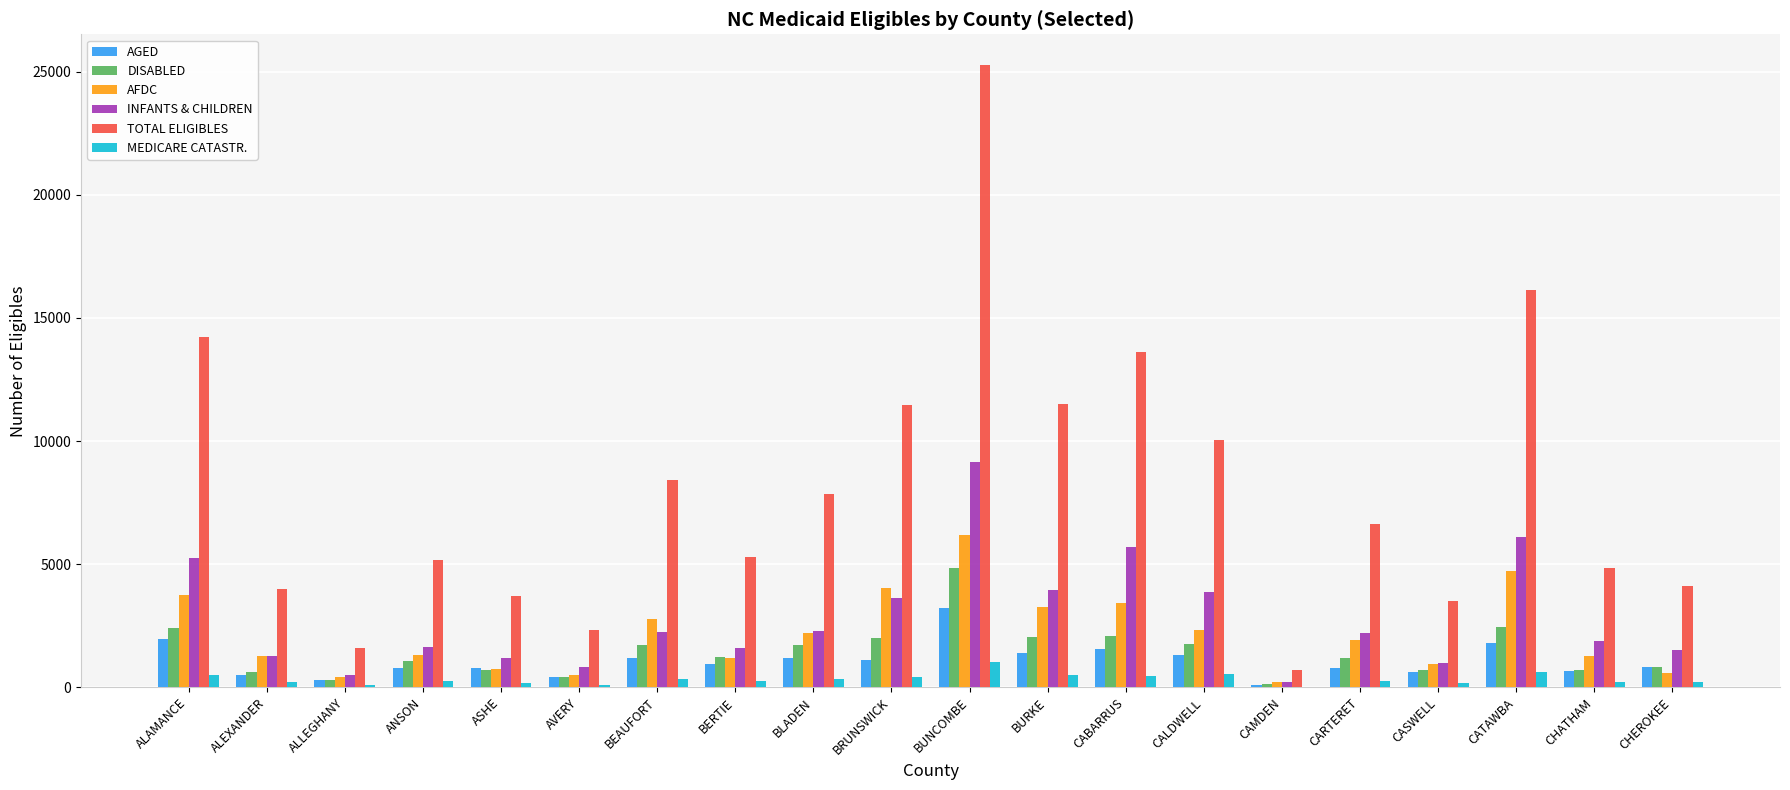

Does the chart contain stacked bars?

No